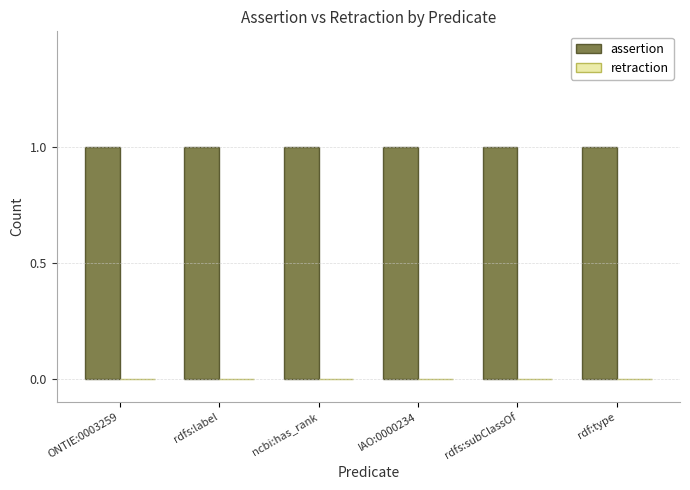

True or false: assertion has a value of 0 at rdfs:label.

False